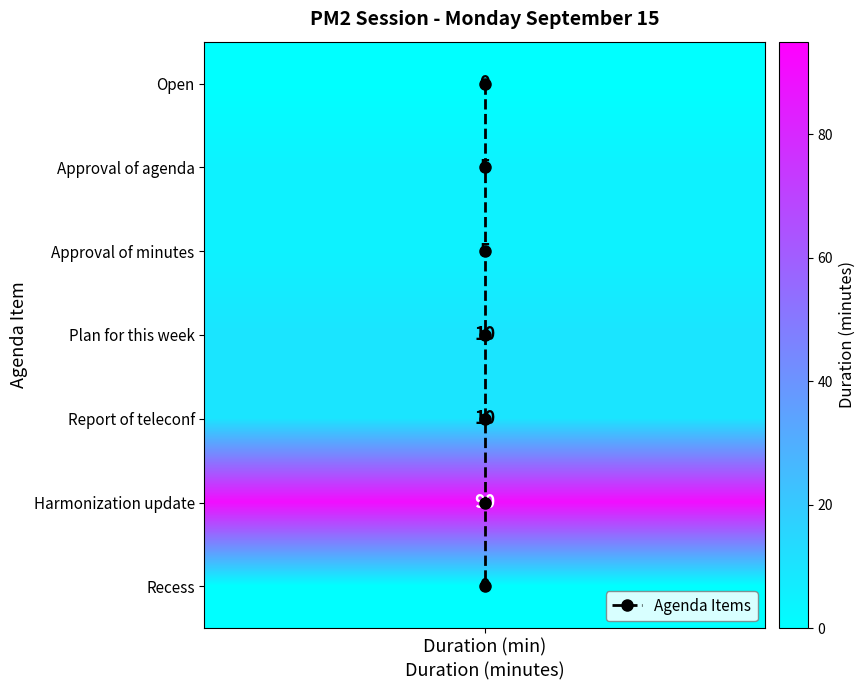

Count the values in the range 1 to 5.

5